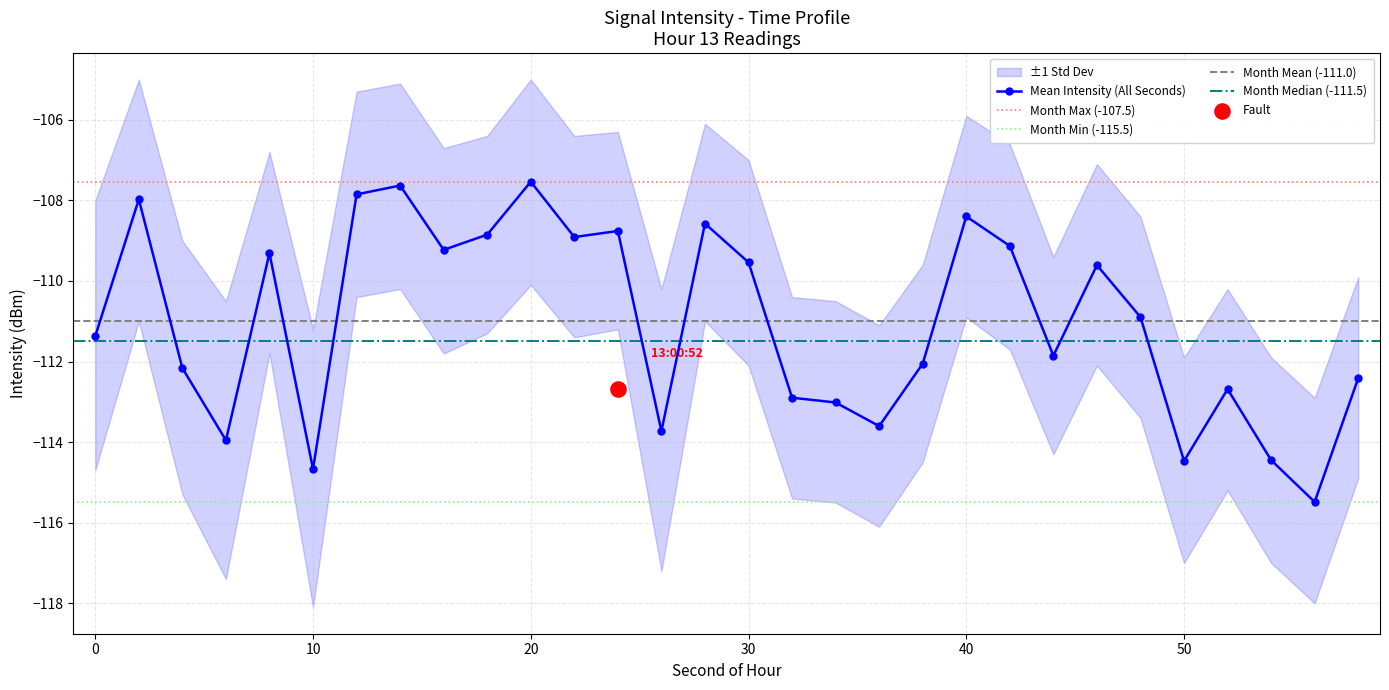

At which category is the sum across all series the highest?

20